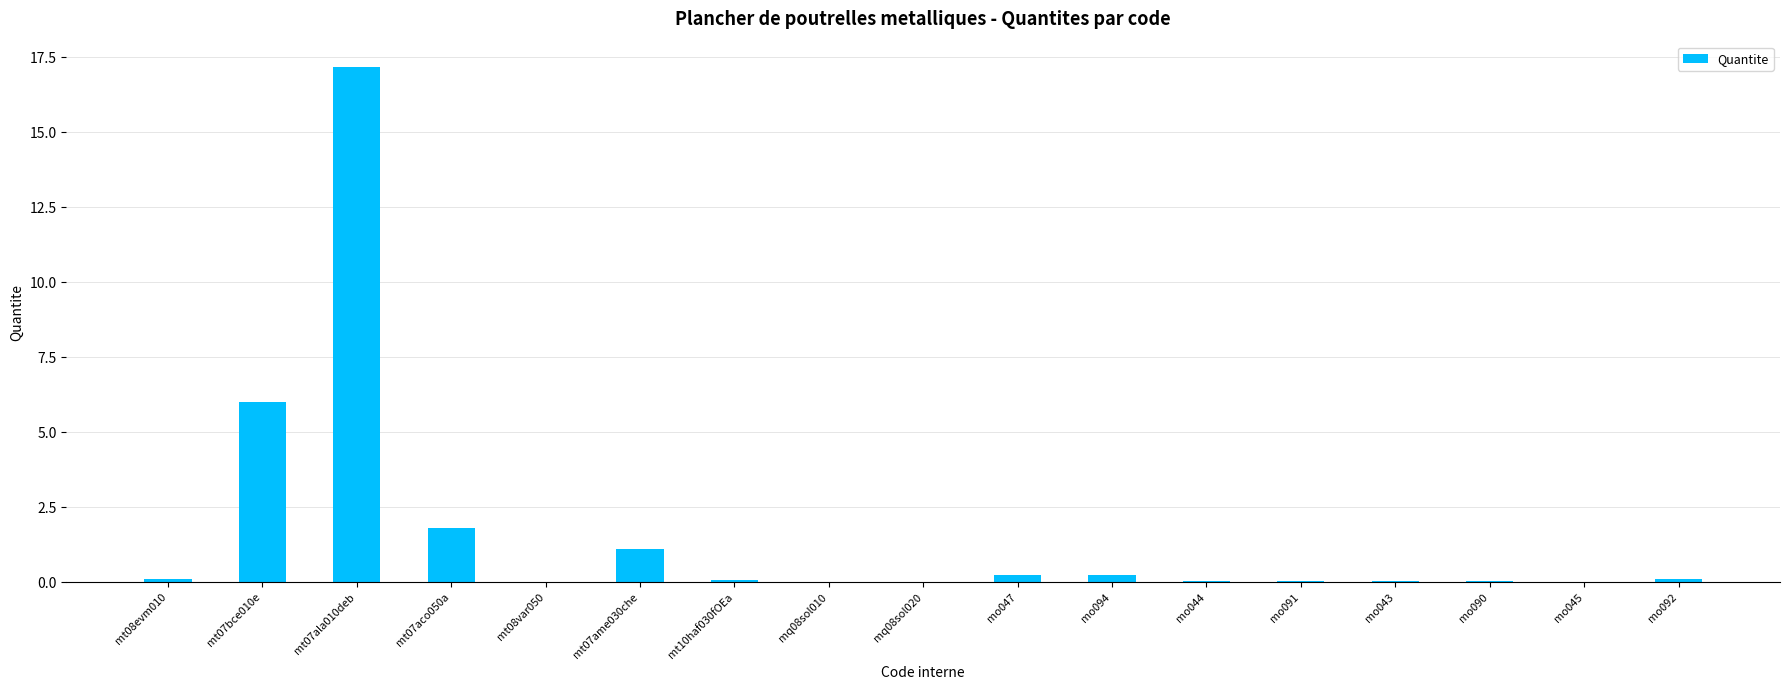

What is the sum of all values?

27.1